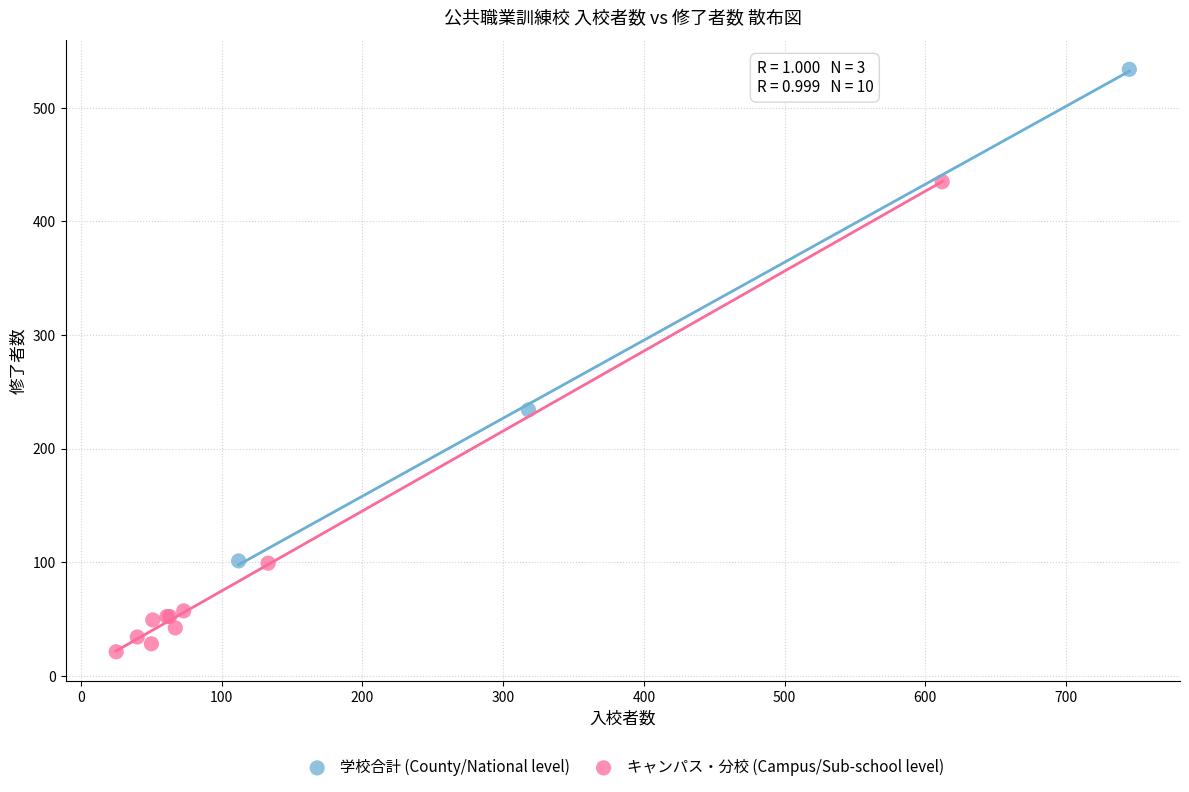

Which series reaches the maximum Y coordinate?

学校合計 (County/National level)